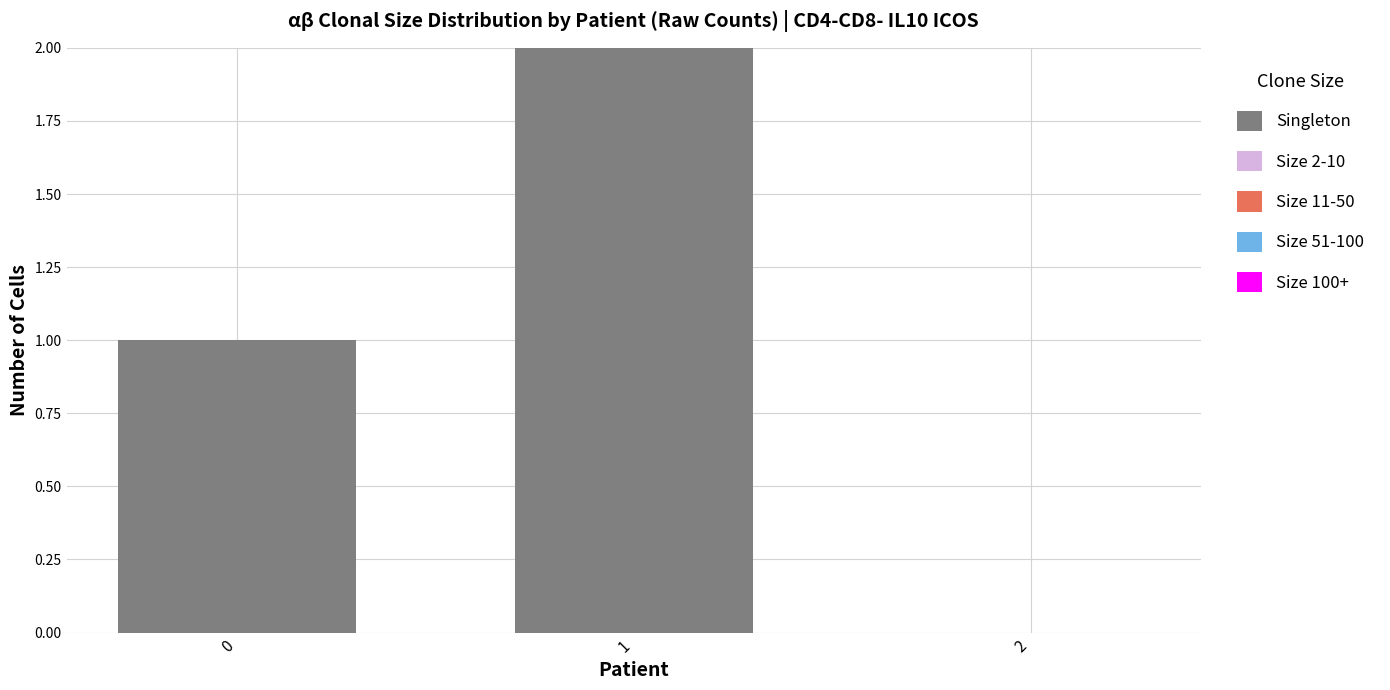

Between 0 and 1, which is larger?

1